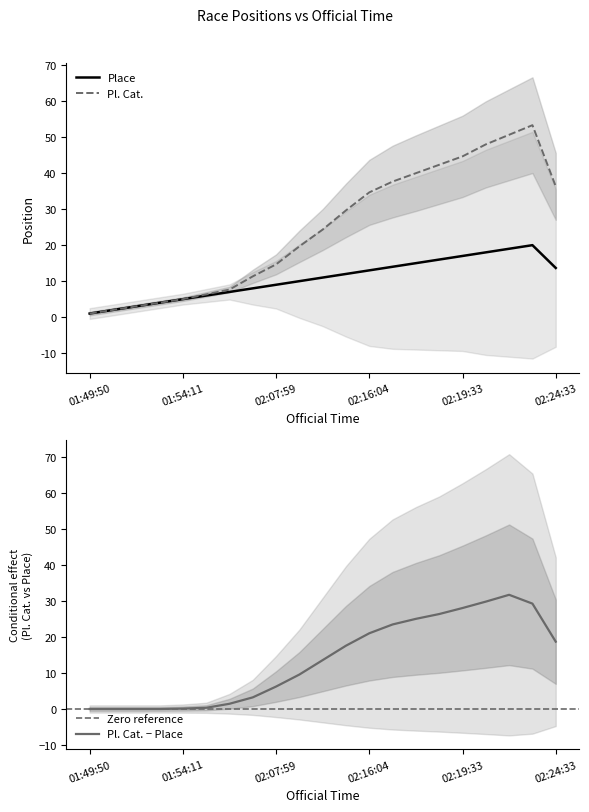

How many distinct data groups are displayed?

3